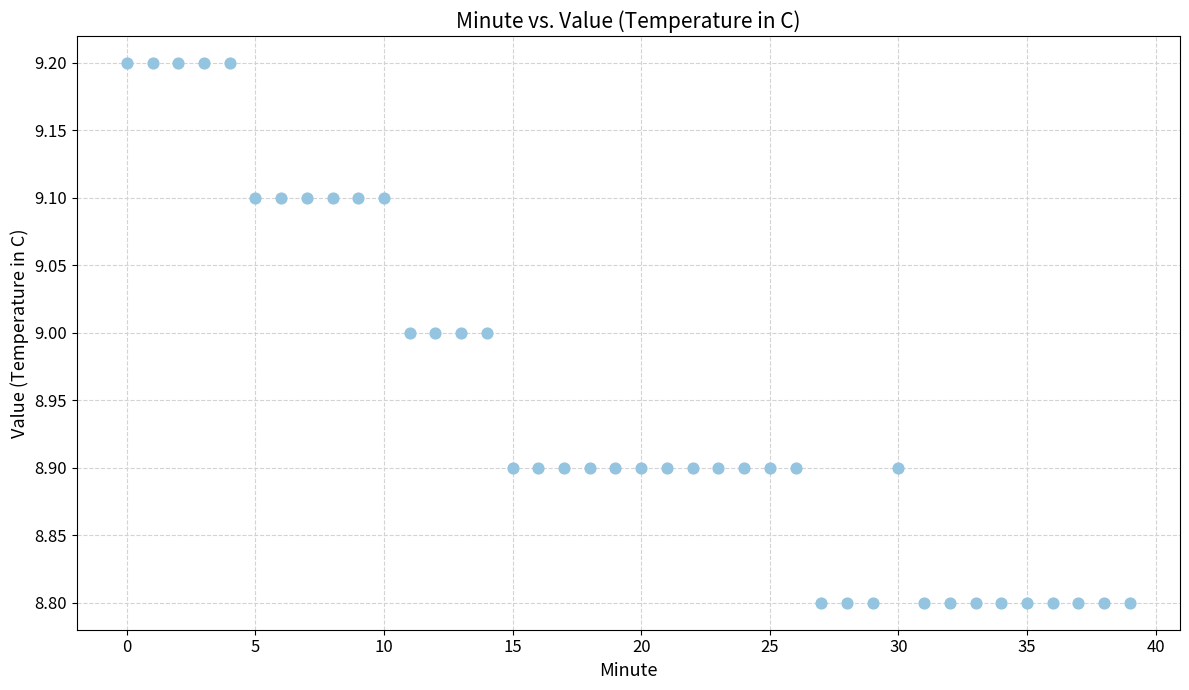

What is the range of Y values (max minus min)?

0.4